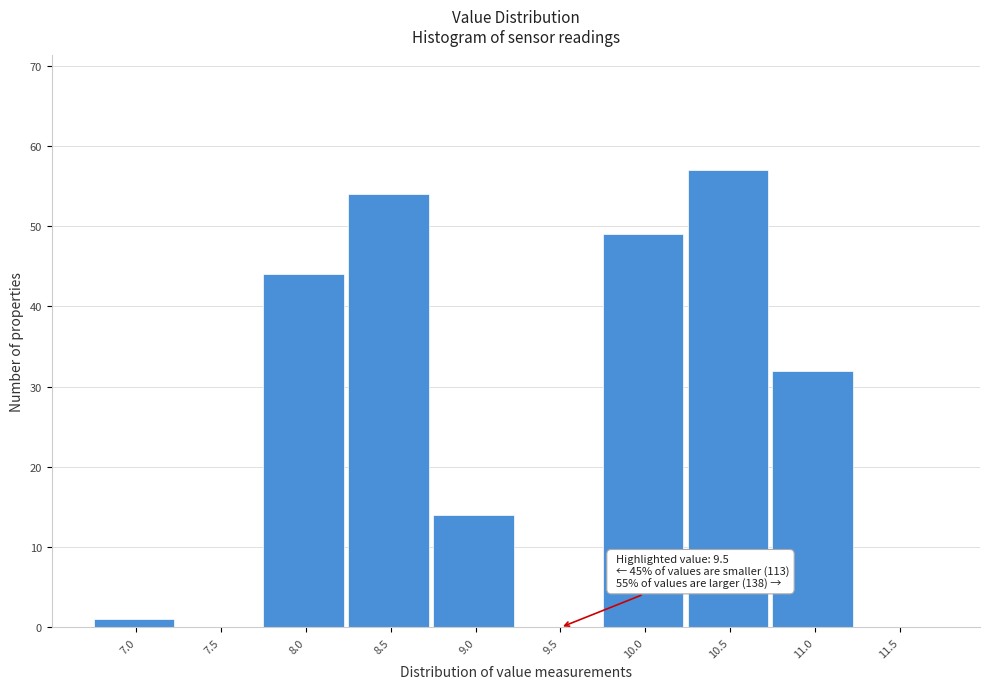

Reading left to right, list all the values displayed in this chart.

7.0=1	7.5=0	8.0=44	8.5=54	9.0=14	9.5=0	10.0=49	10.5=57	11.0=32	11.5=0